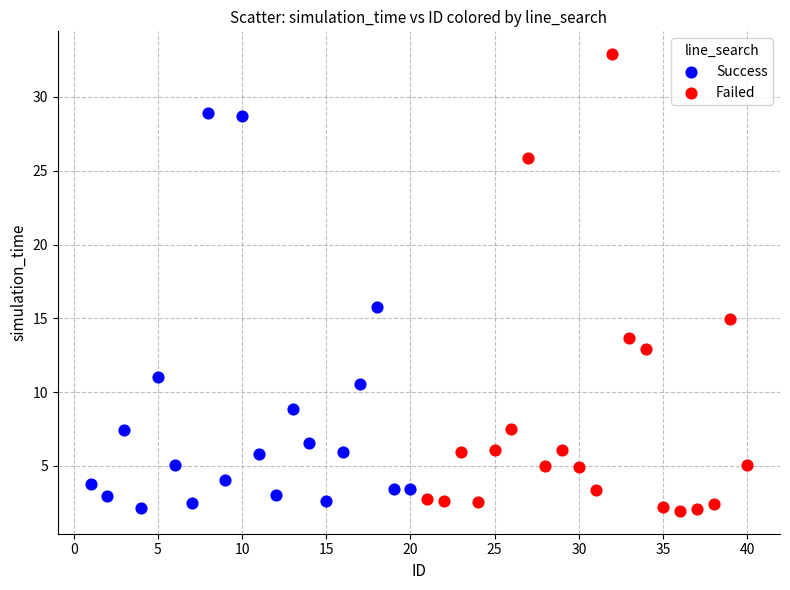

Which series contains the highest Y value?

Failed